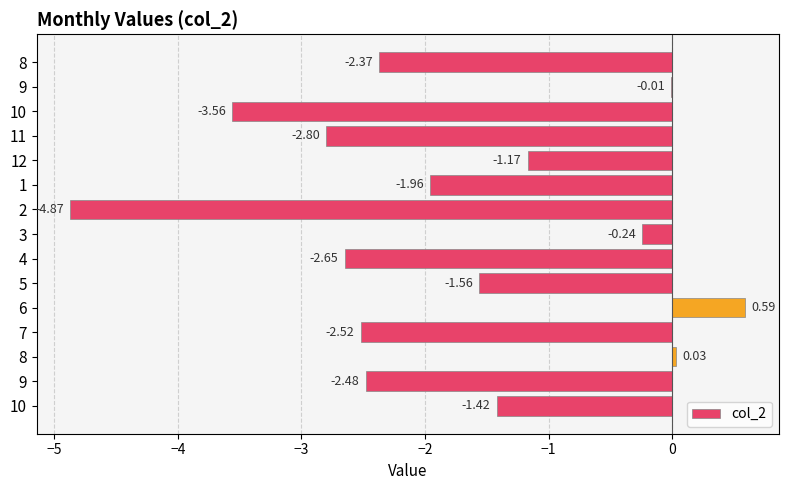

Count the number of values greater than -1.

4